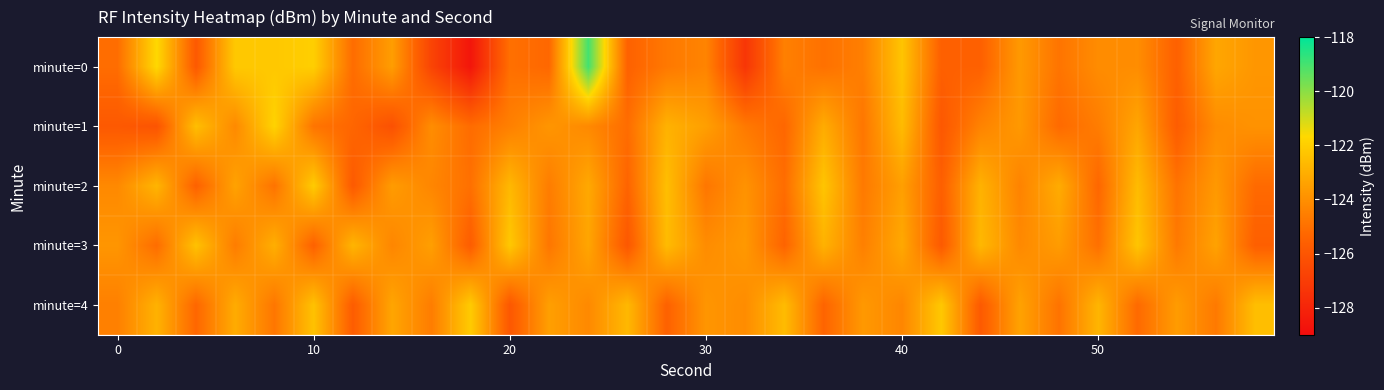

List the series in order of their peak value, lowest first.

minute=3, minute=2, minute=4, minute=1, minute=0